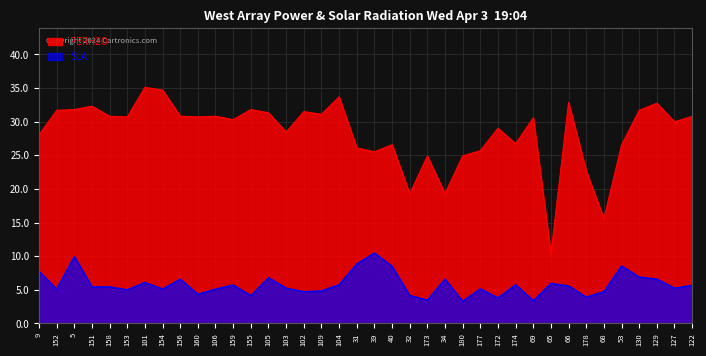

How many lines are shown in the chart?

2